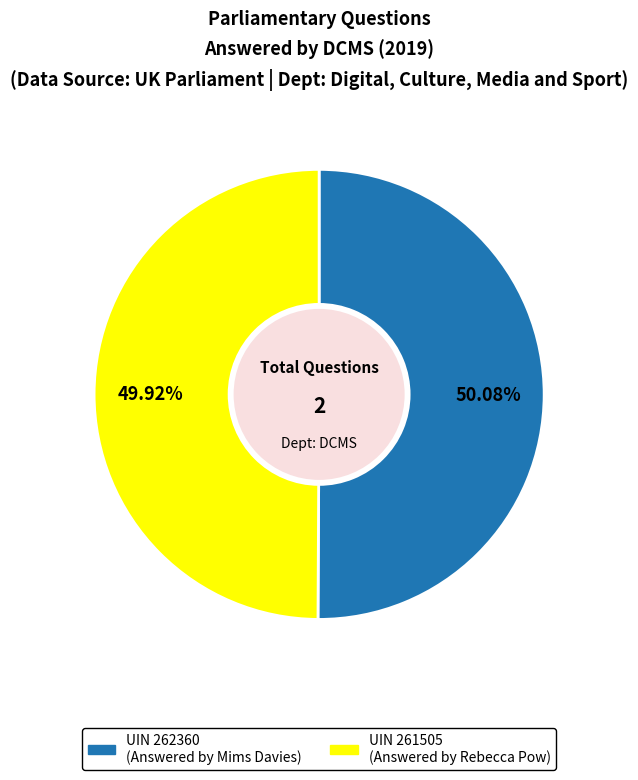

Does any single category account for the majority?

Yes